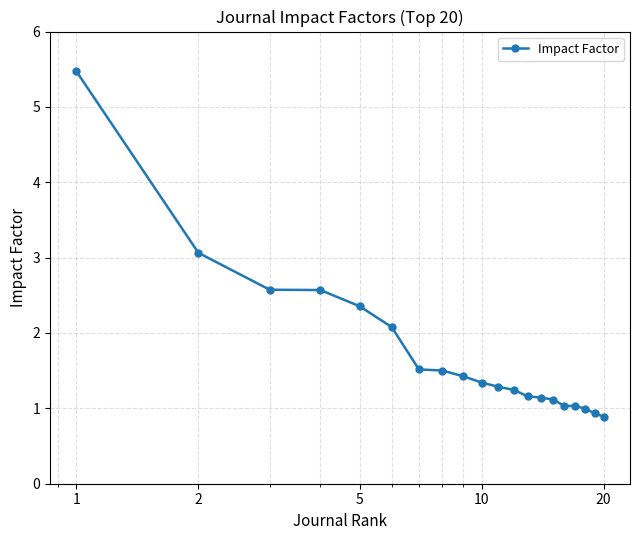

What is the value of the 15th point from the left?

1.1